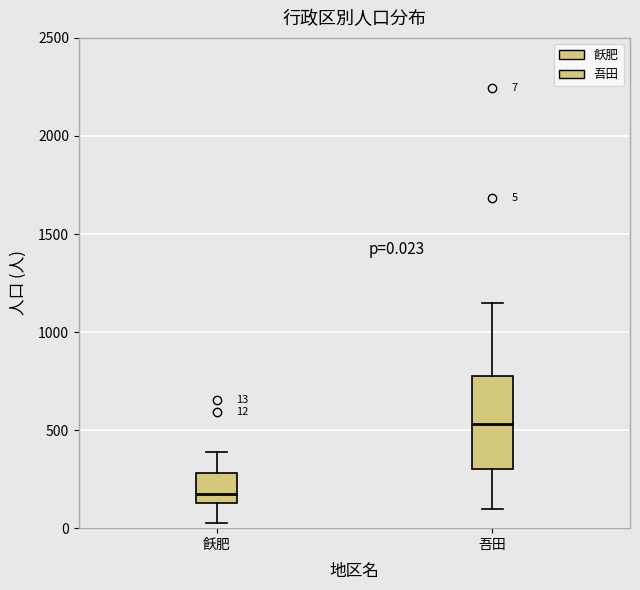

Which box is the tallest, from its lower edge to its upper edge?

吾田